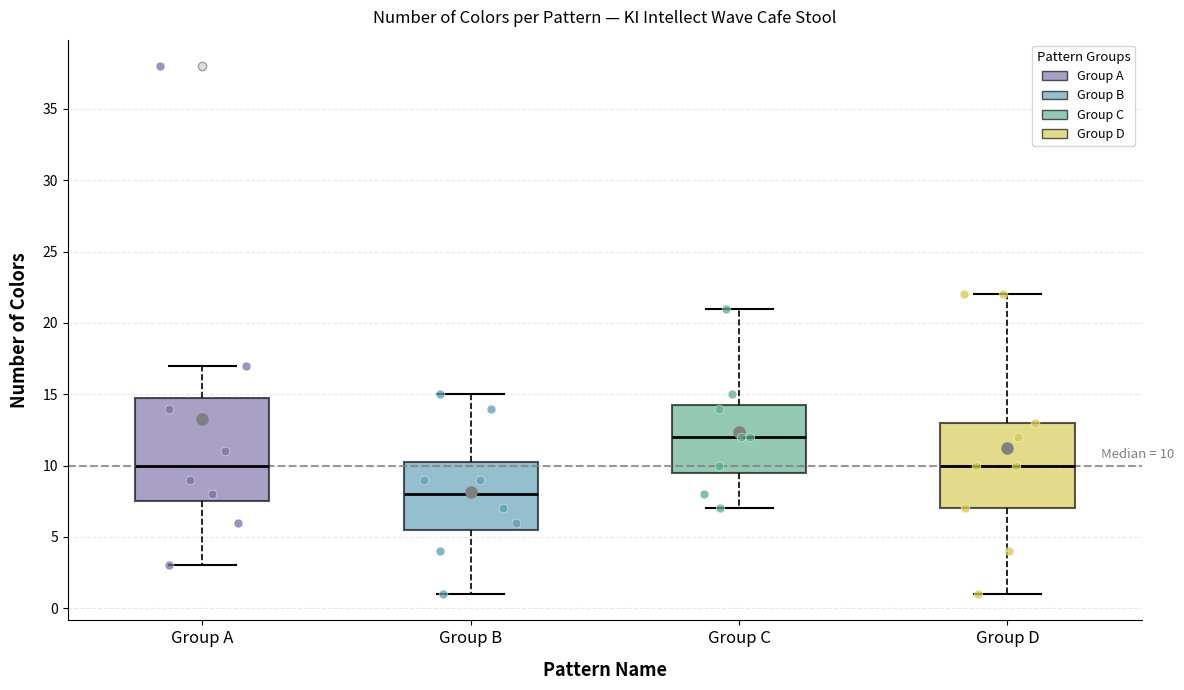

Comparing the boxes themselves (not the whiskers), which one is the tallest?

Group A